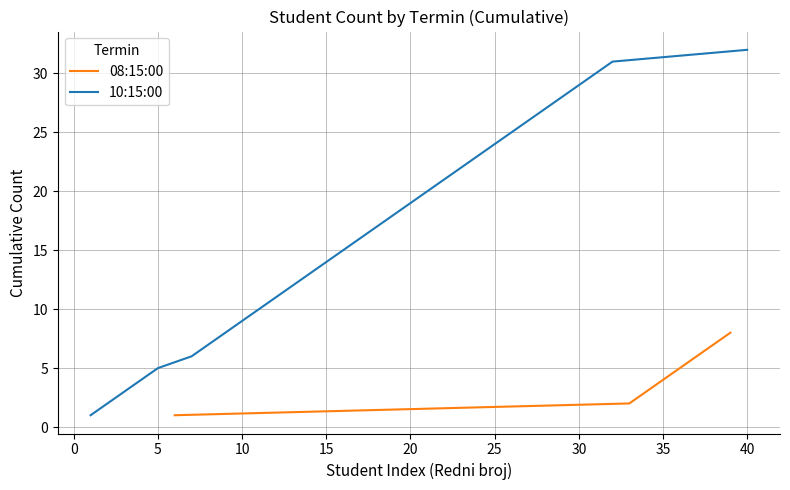

What is the difference between the second highest and second lowest values?

29